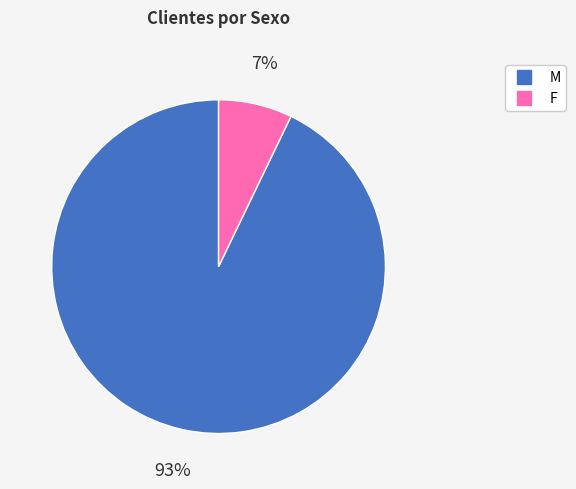

Is there any slice that represents more than half of the pie?

Yes